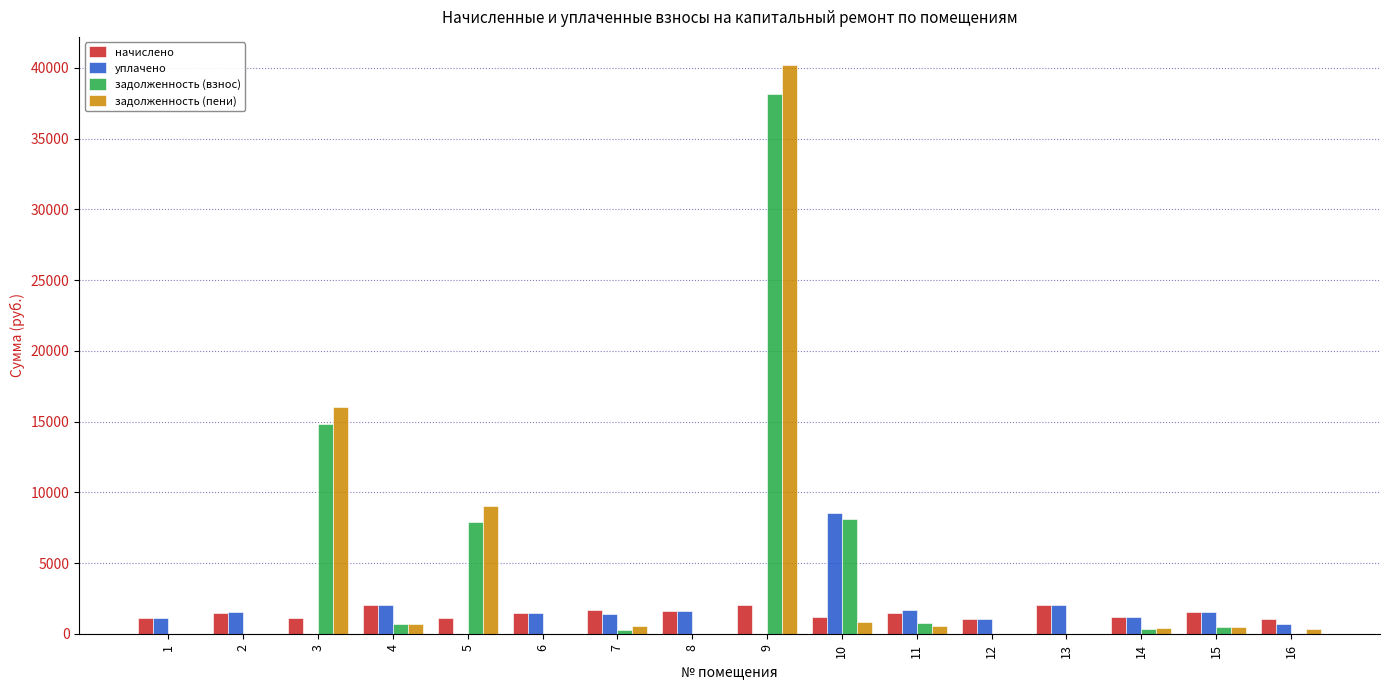

What is the sum of the уплачено values at 8 and 1?

2753.9